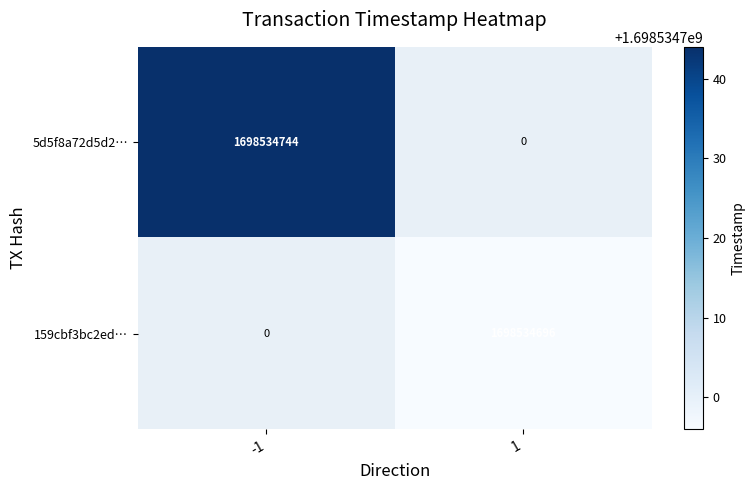

What is the difference between the 159cbf3bc2ed93e79d650d754b3ab6c78c980b2 values at 1 and -1?

1698534696